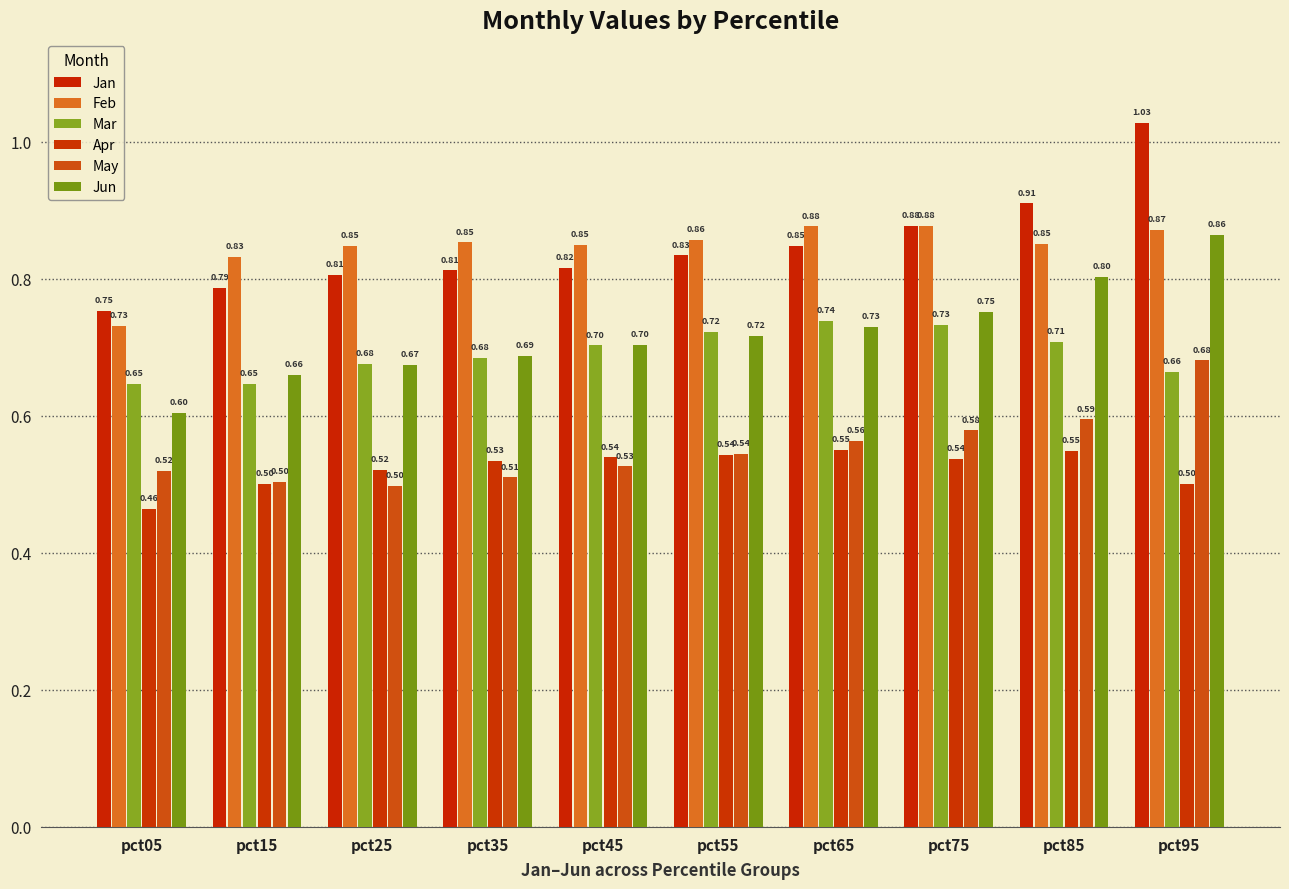

Count the number of categories in the chart.

10